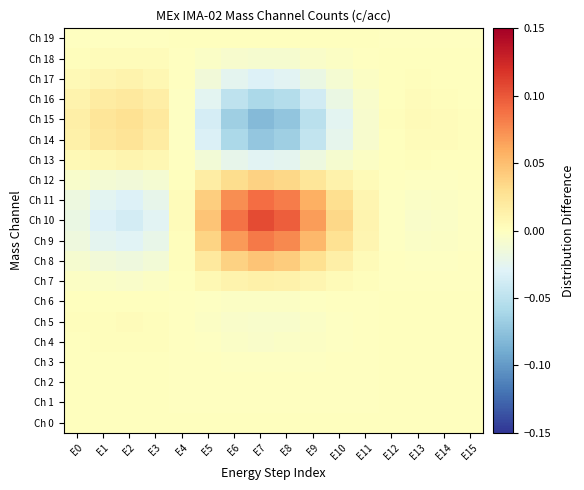

How many data points does each series have?

16